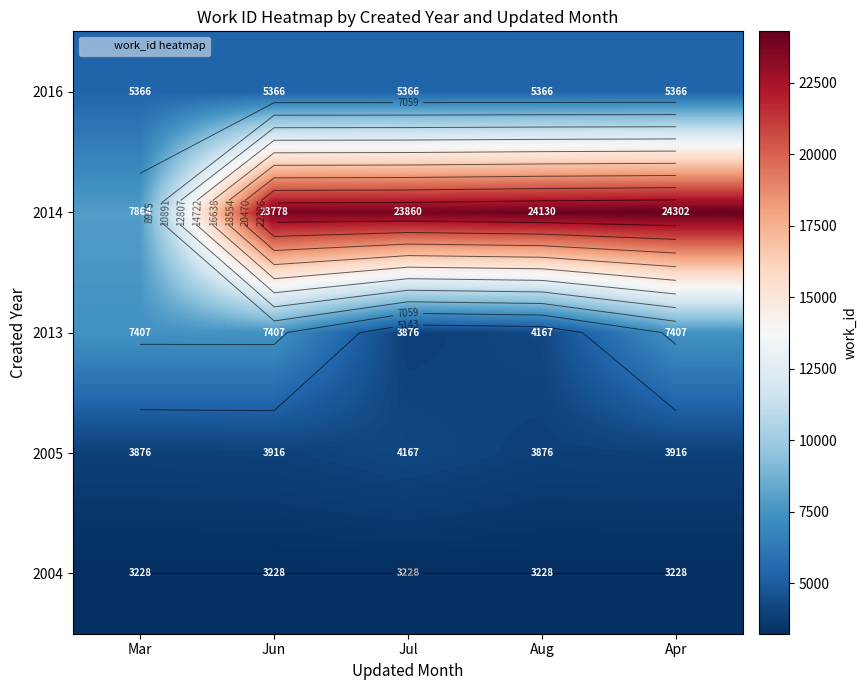

The value of 2004 at Mar is 3228. True or false?

True